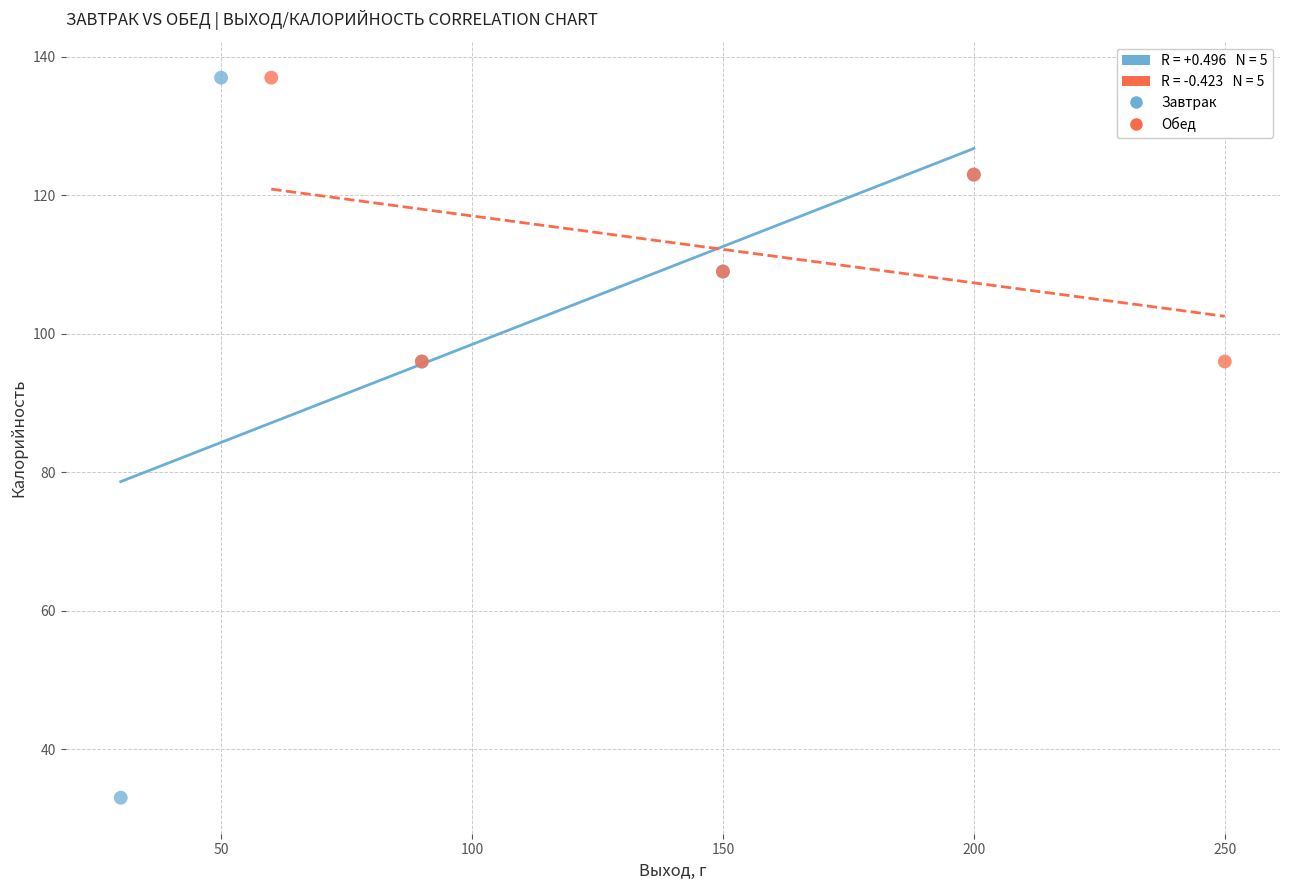

Which series contains the lowest Y value?

Завтрак